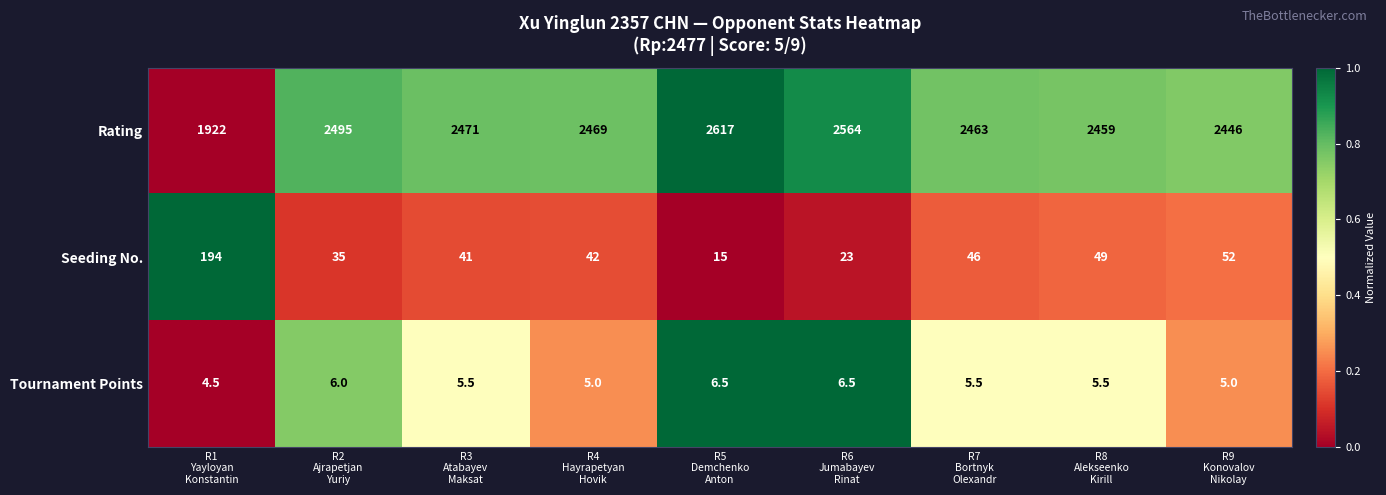

Rank the series at R9
Konovalov
Nikolay from lowest to highest value.

Tournament Points, Seeding No., Rating